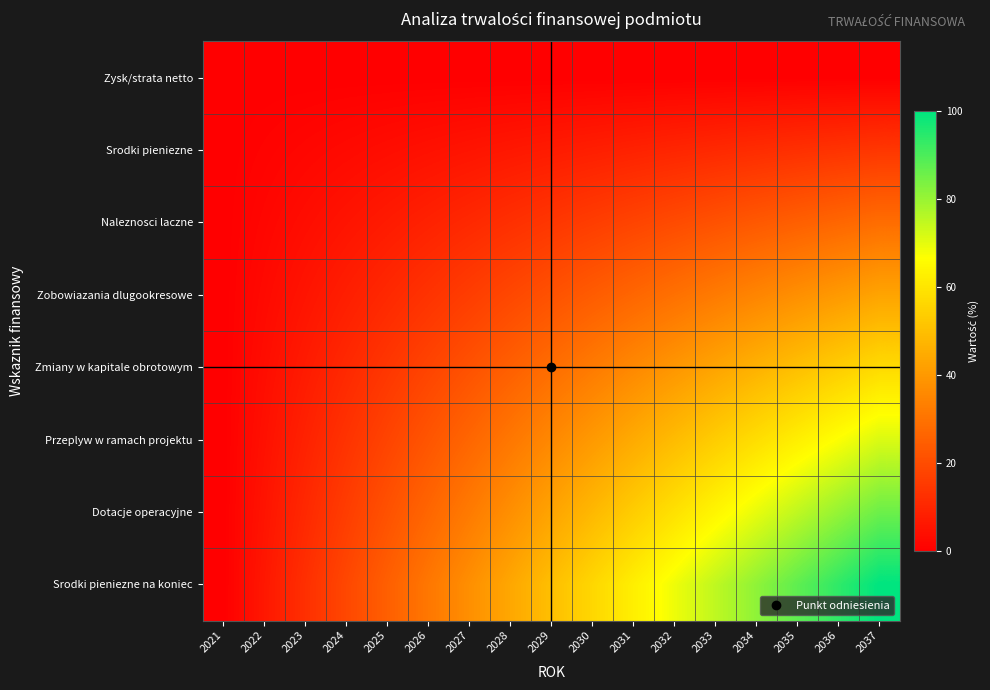

Count the number of data series in this chart.

8